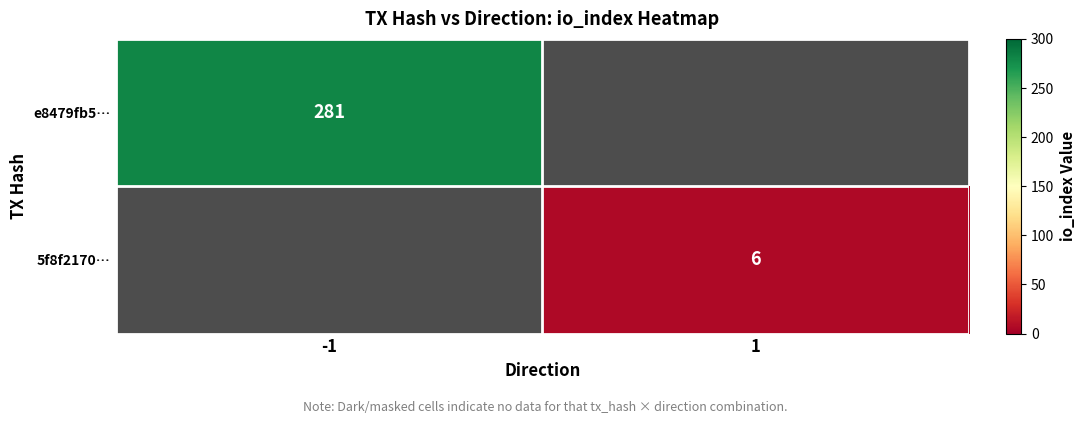

Is the value of 5f8f2170… at 1 greater than the value of e8479fb5… at -1?

No